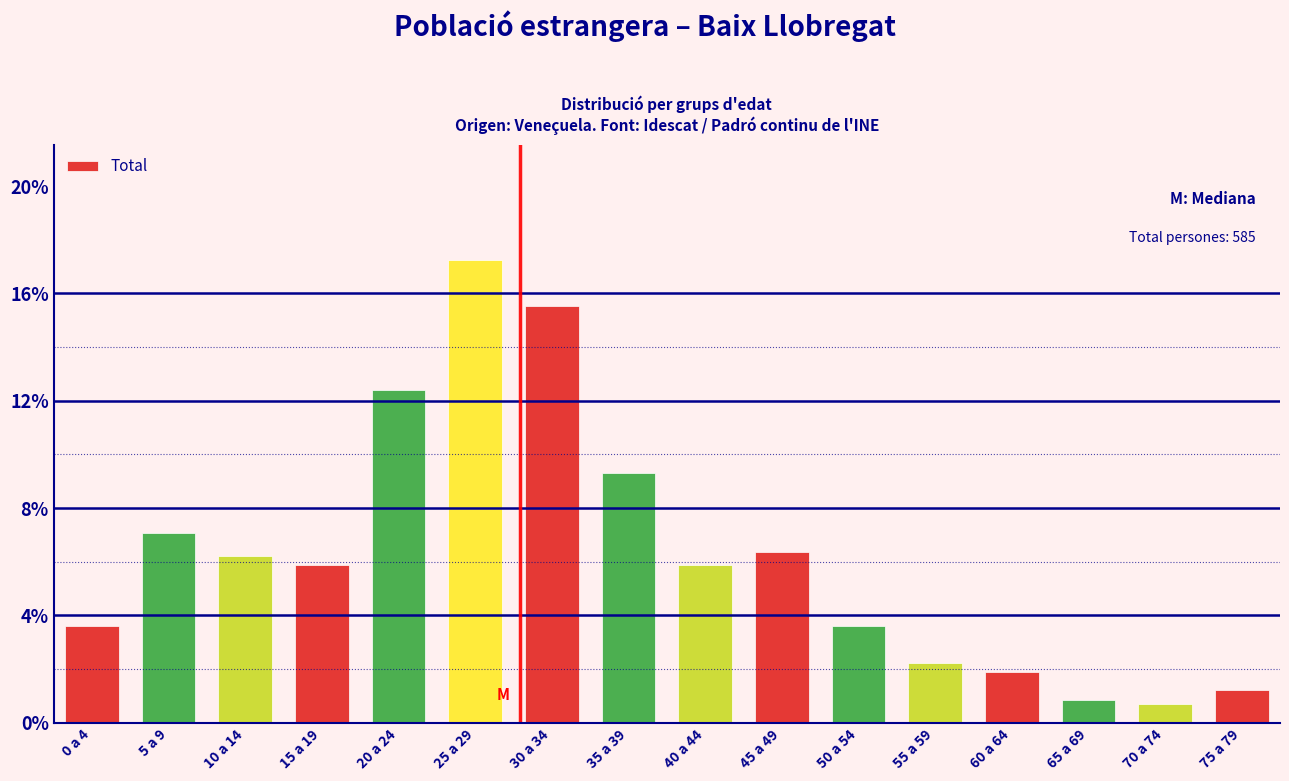

Reading right to left, transcribe all the data shown in this chart.

75 a 79=1.2	70 a 74=0.7	65 a 69=0.9	60 a 64=1.9	55 a 59=2.2	50 a 54=3.6	45 a 49=6.4	40 a 44=5.9	35 a 39=9.3	30 a 34=15.5	25 a 29=17.2	20 a 24=12.4	15 a 19=5.9	10 a 14=6.2	5 a 9=7.1	0 a 4=3.6